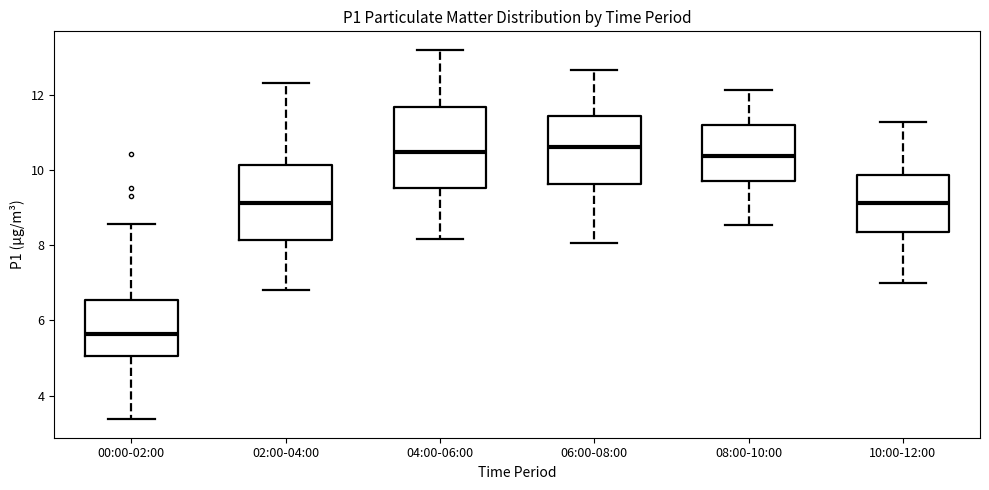

Reading left to right, transcribe this box plot: for each box, give where its median line is, the range the box spans, and where its two whiskers end, as read against the y-axis. The values are not printed on the chart, so give them approximately, as read against the axis.

00:00-02:00: median 5.6, box 5.0 to 6.6, whiskers 3.4 to 8.6
02:00-04:00: median 9.2, box 8.2 to 10.2, whiskers 6.8 to 12.4
04:00-06:00: median 10.4, box 9.6 to 11.6, whiskers 8.2 to 13.2
06:00-08:00: median 10.6, box 9.6 to 11.4, whiskers 8.0 to 12.6
08:00-10:00: median 10.4, box 9.8 to 11.2, whiskers 8.6 to 12.2
10:00-12:00: median 9.2, box 8.4 to 9.8, whiskers 7.0 to 11.2